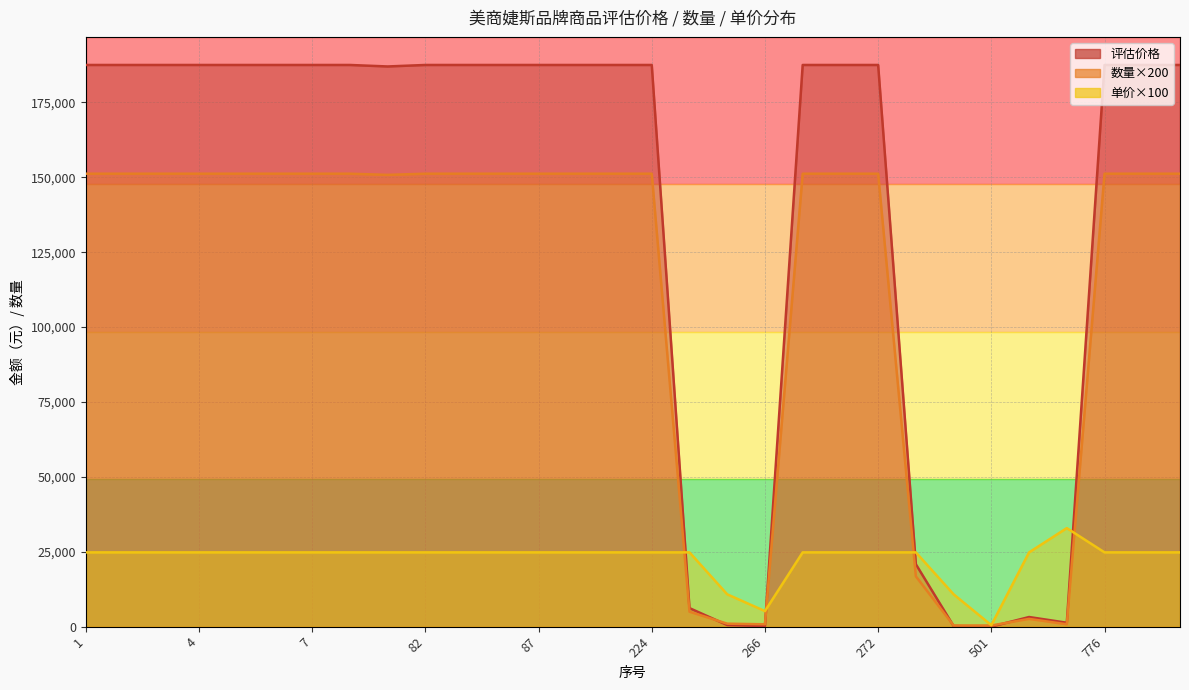

List the series in order of their overall mean, lowest first.

单价, 数量, 评估价格